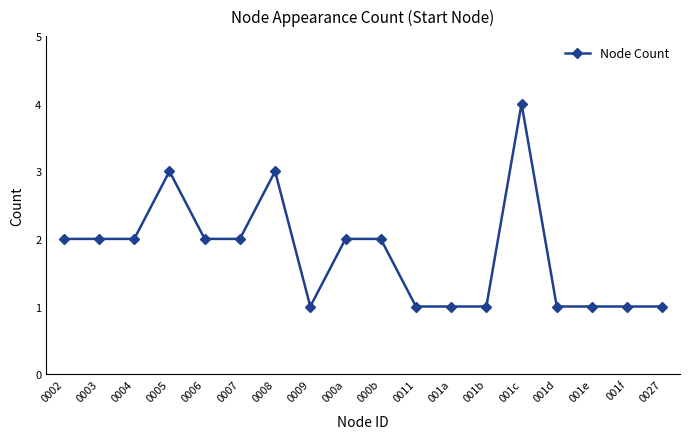

The chart shows a value of 4 at 0003. True or false?

False